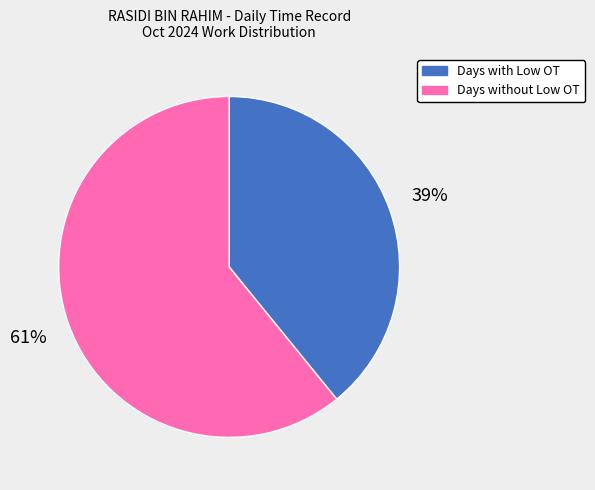

Rank the categories by value from lowest to highest.

Days with Low OT, Days without Low OT